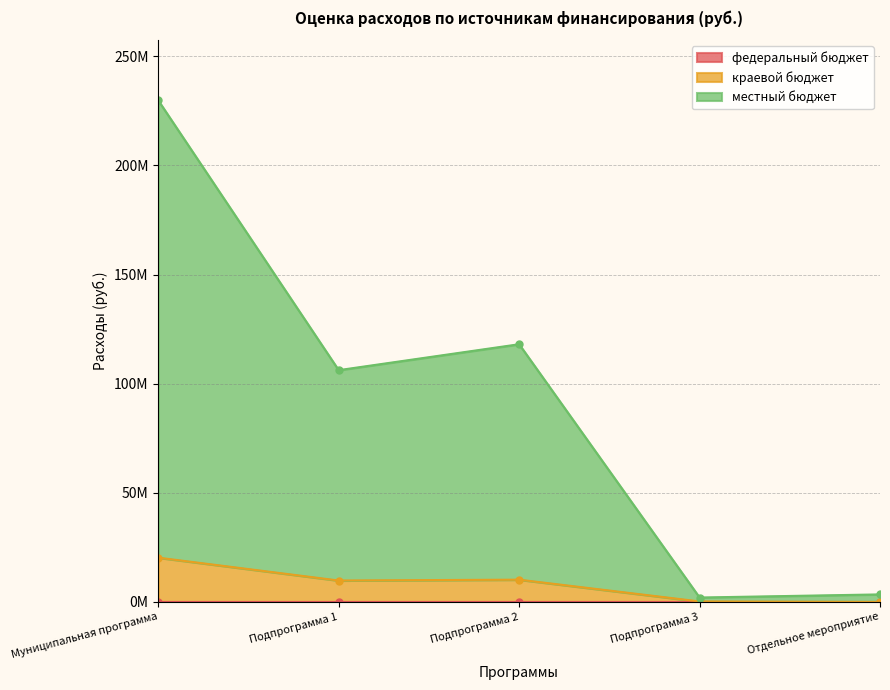

True or false: краевой бюджет and местный бюджет cross at least once.

False